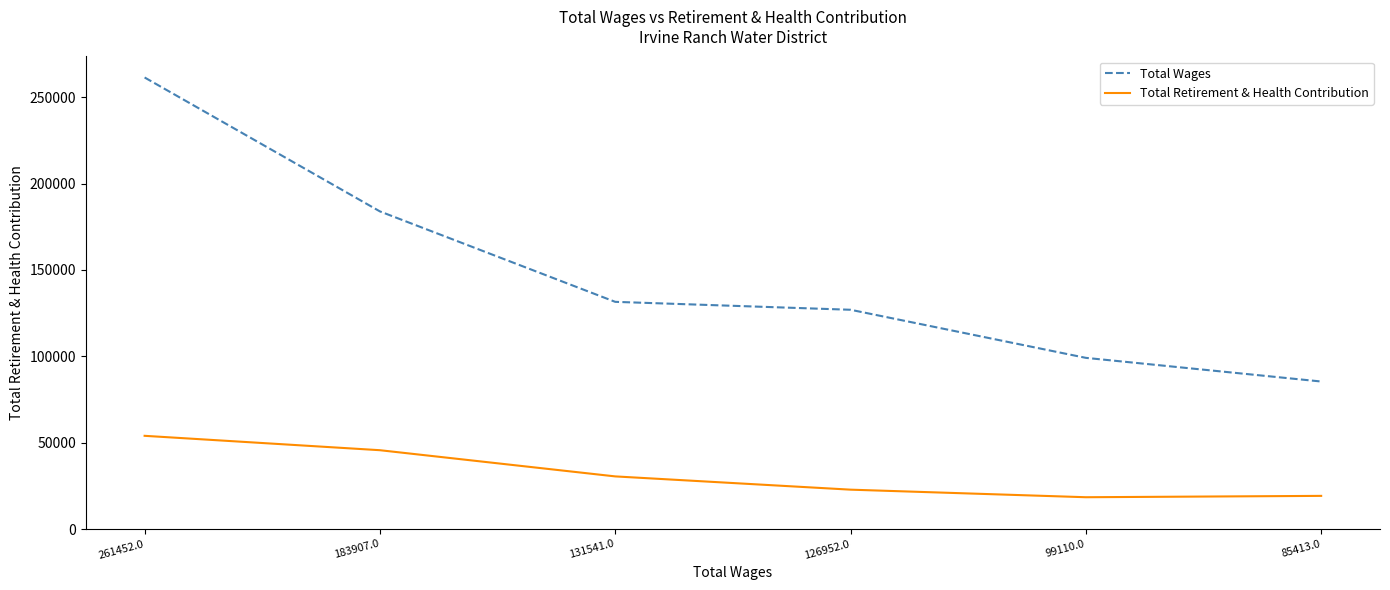

What is the minimum value shown in the chart?

18412